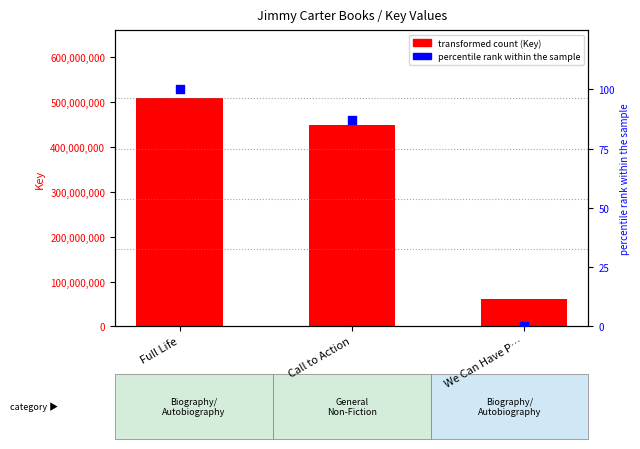

Which series has the largest Y range (max minus min)?

Key